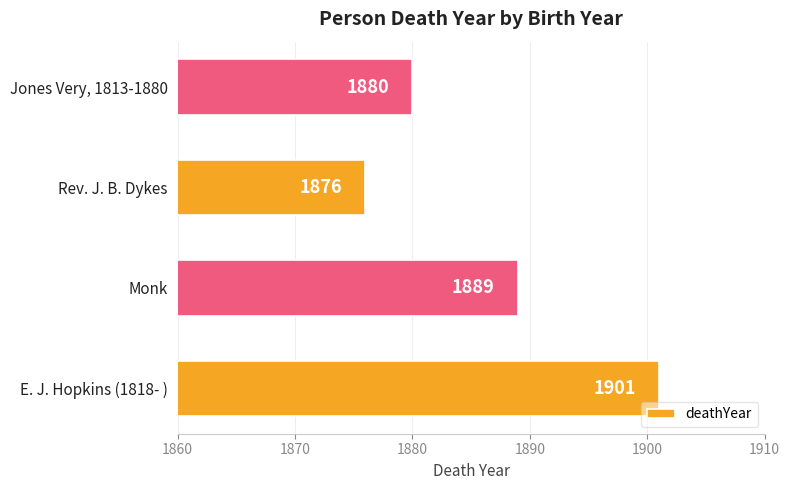

Does the chart contain any negative values?

No